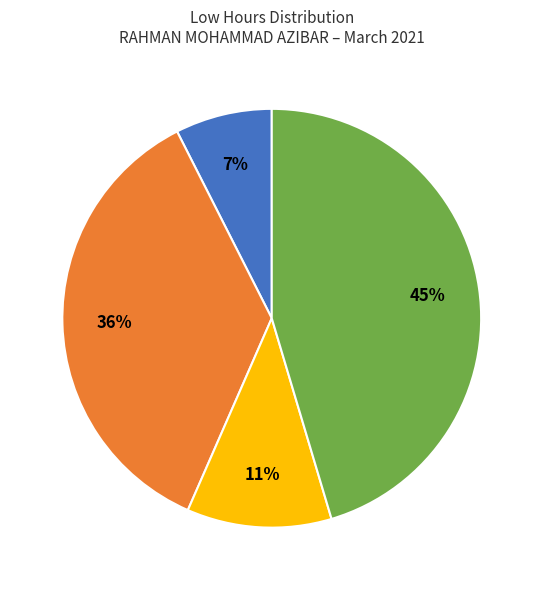

How many slices are in this pie chart?

4